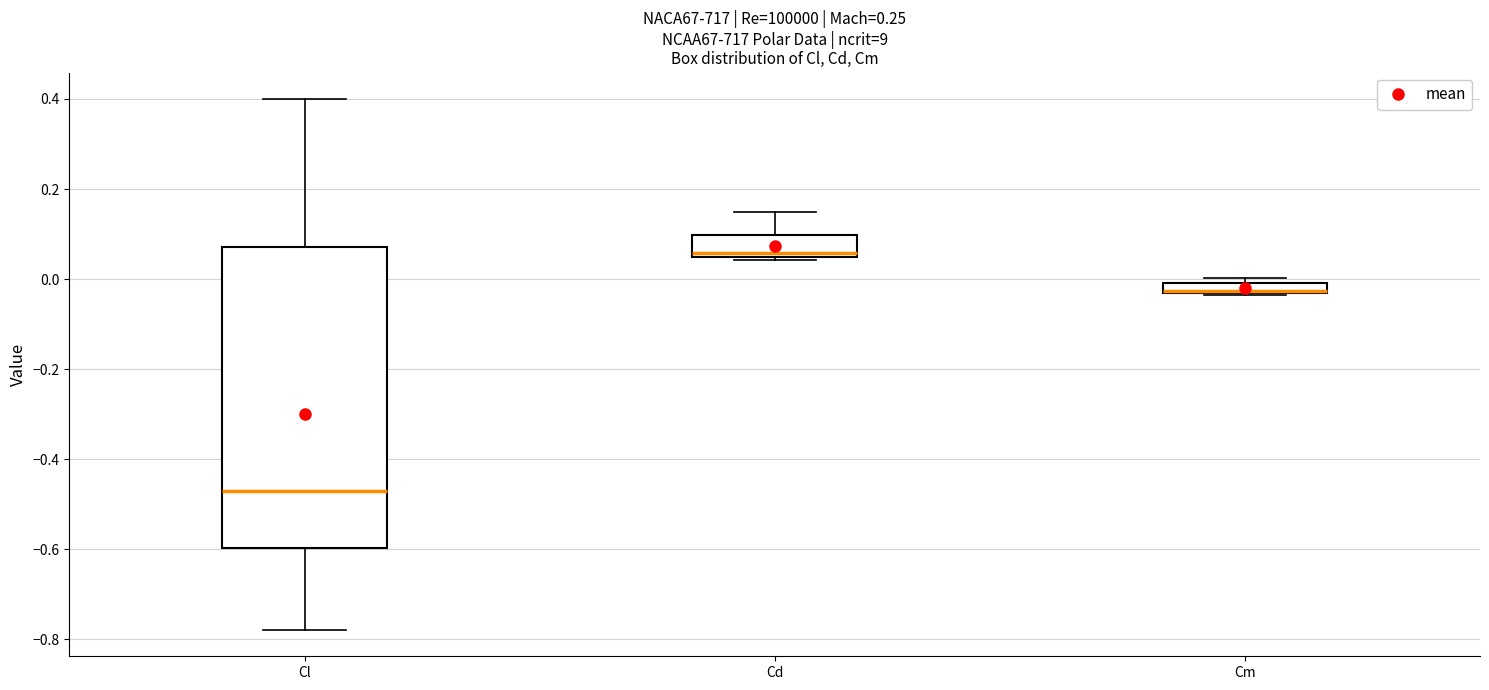

Comparing the boxes themselves (not the whiskers), which one is the tallest?

Cl